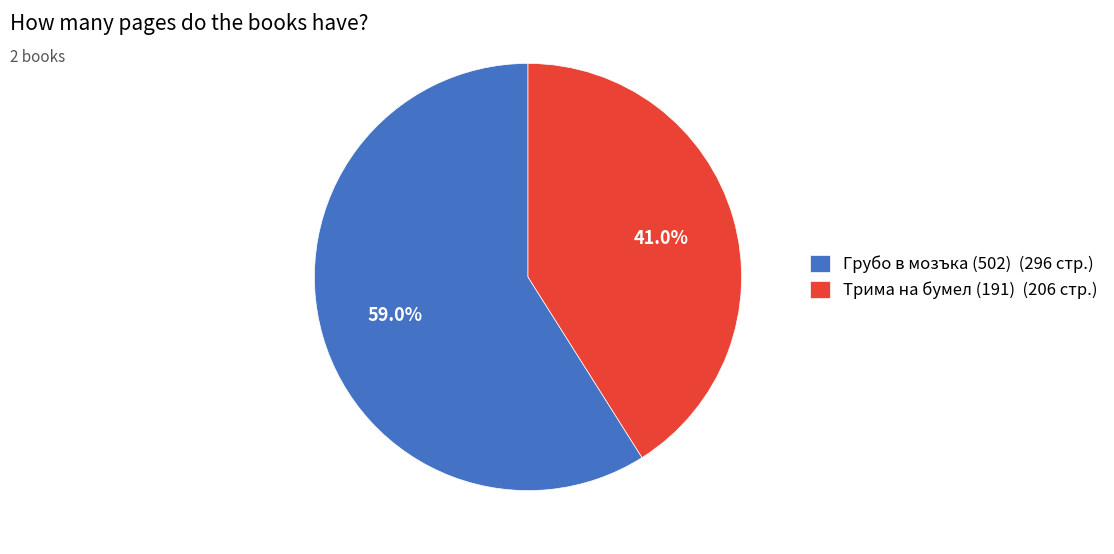

Approximately how many times larger is the value at Грубо в мозъка (502) compared to Трима на бумел (191)?

1.4